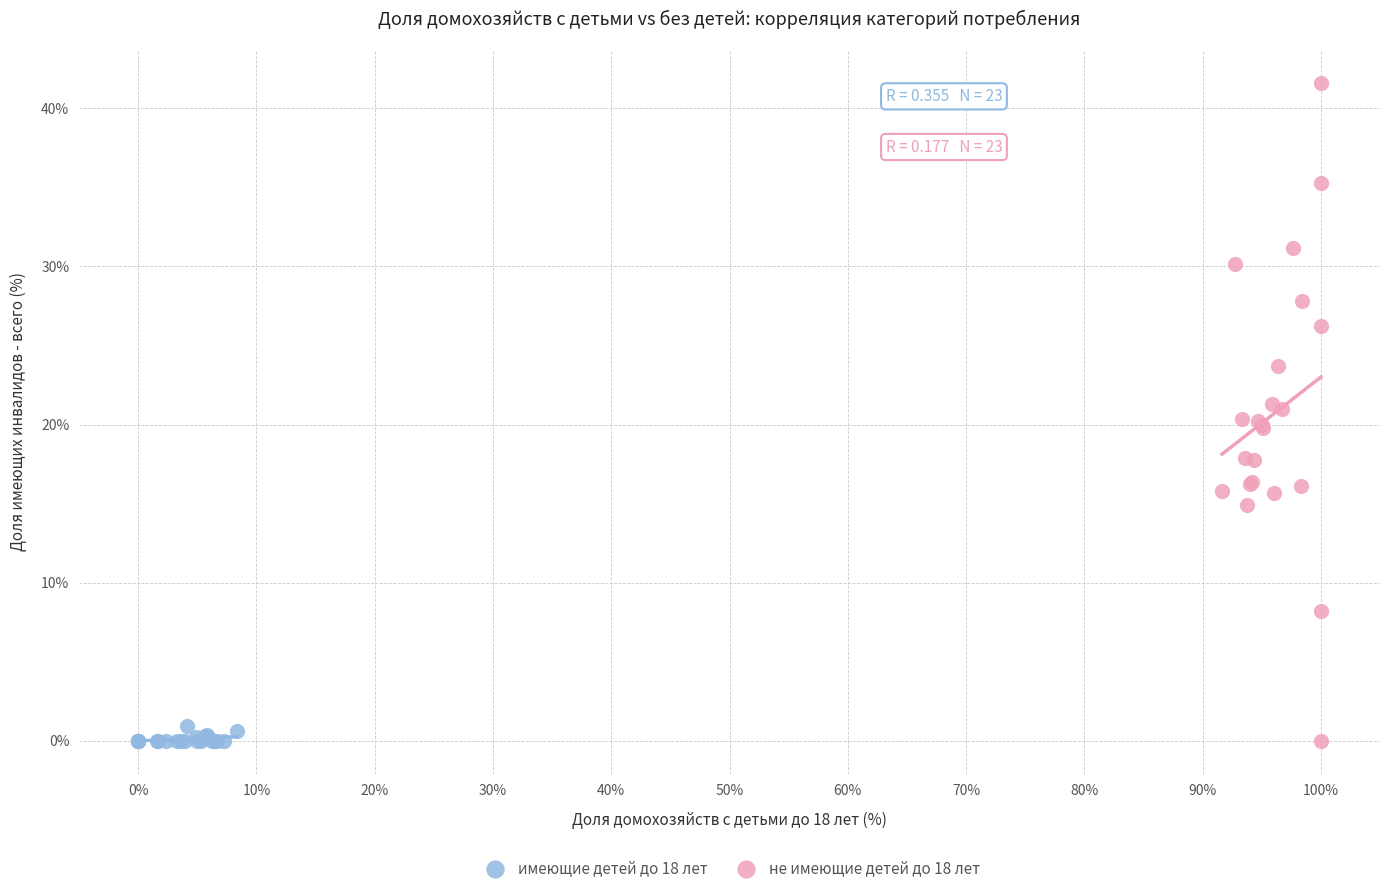

What are all the series names shown in the legend?

имеющие детей до 18 лет, не имеющие детей до 18 лет